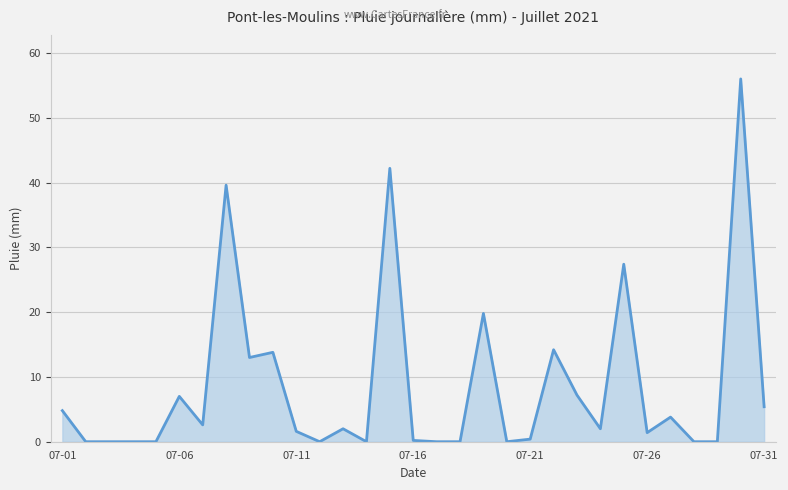

What is the maximum value shown in the chart?

56.0